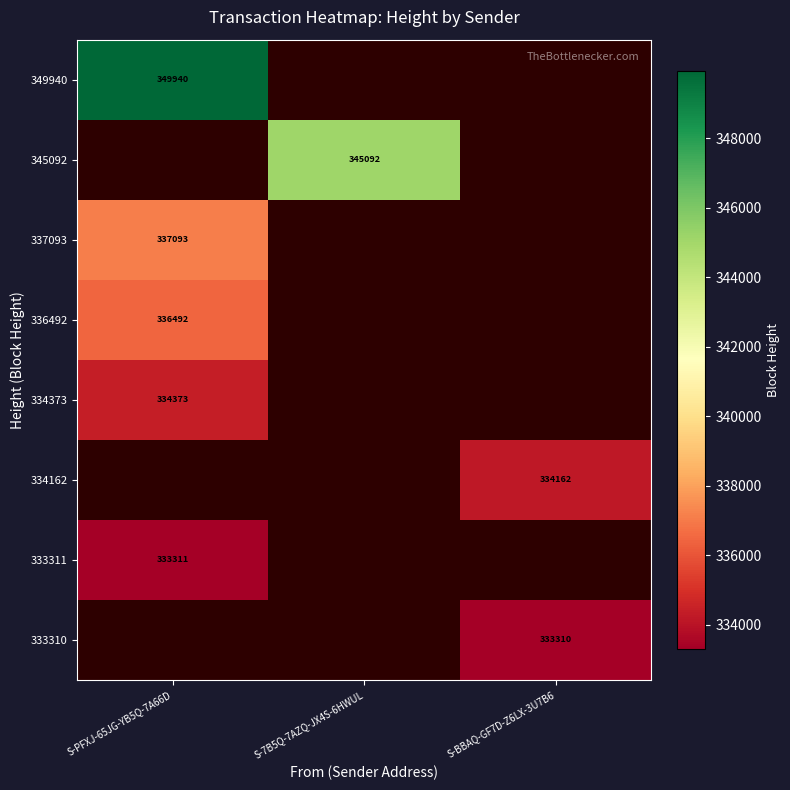

True or false: 345092 has a value of 213659 at S-7B5Q-7AZQ-JX4S-6HWUL.

False